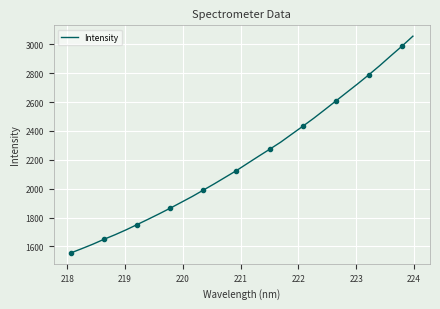

Is this an area chart (filled region under the line)?

No